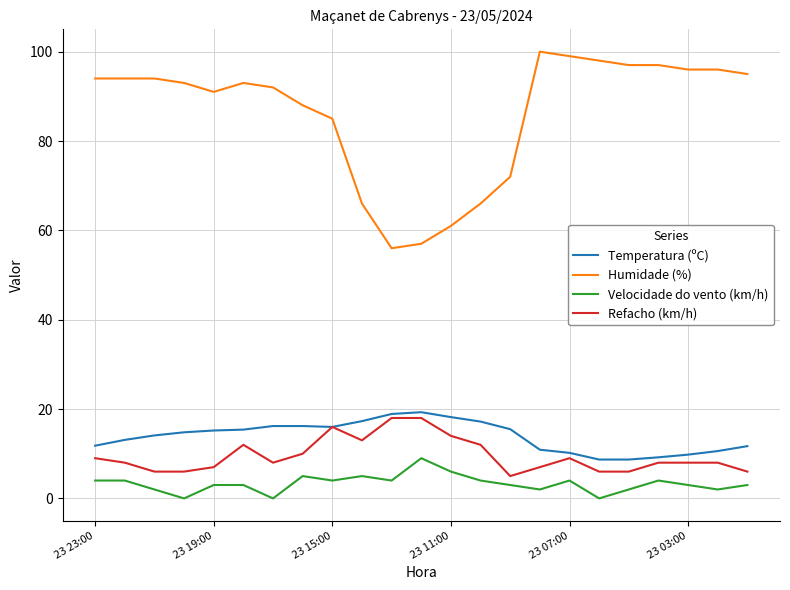

What is the lowest value of the Humidade (%) series?

56.0